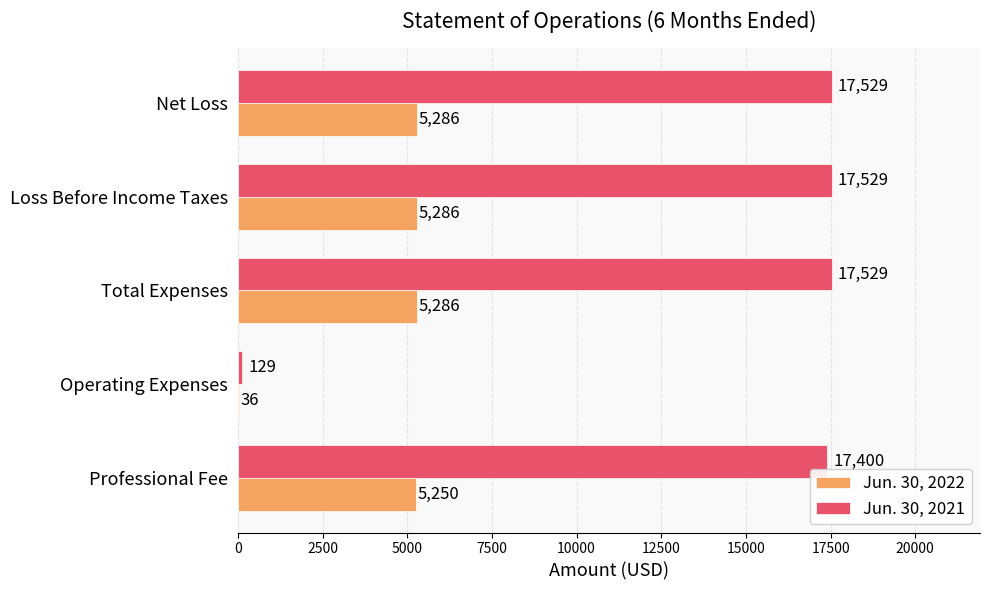

What is the total value across all series at Total Expenses?

22815